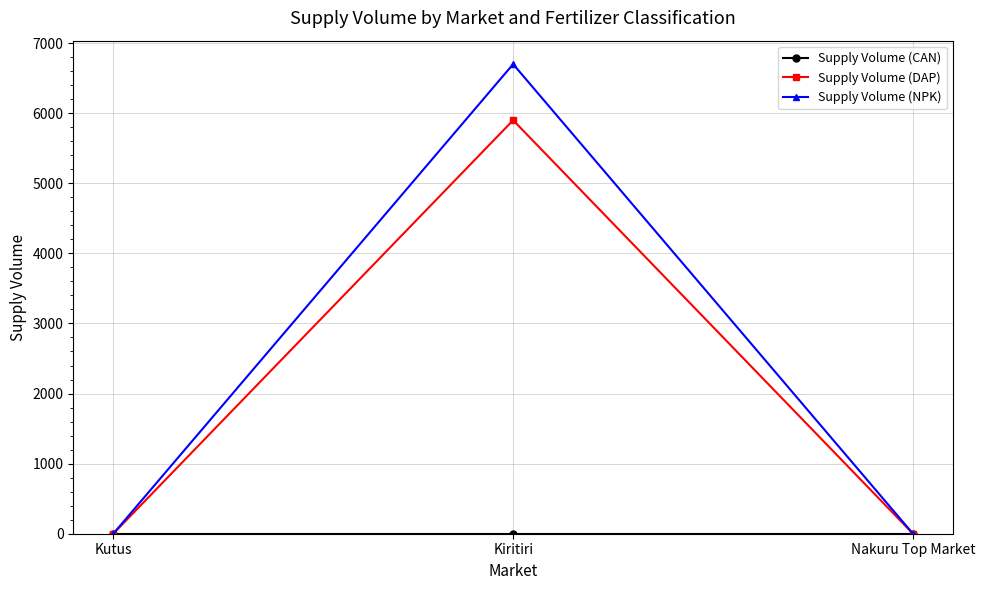

At which label does Supply Volume (DAP) reach its peak?

Kiritiri